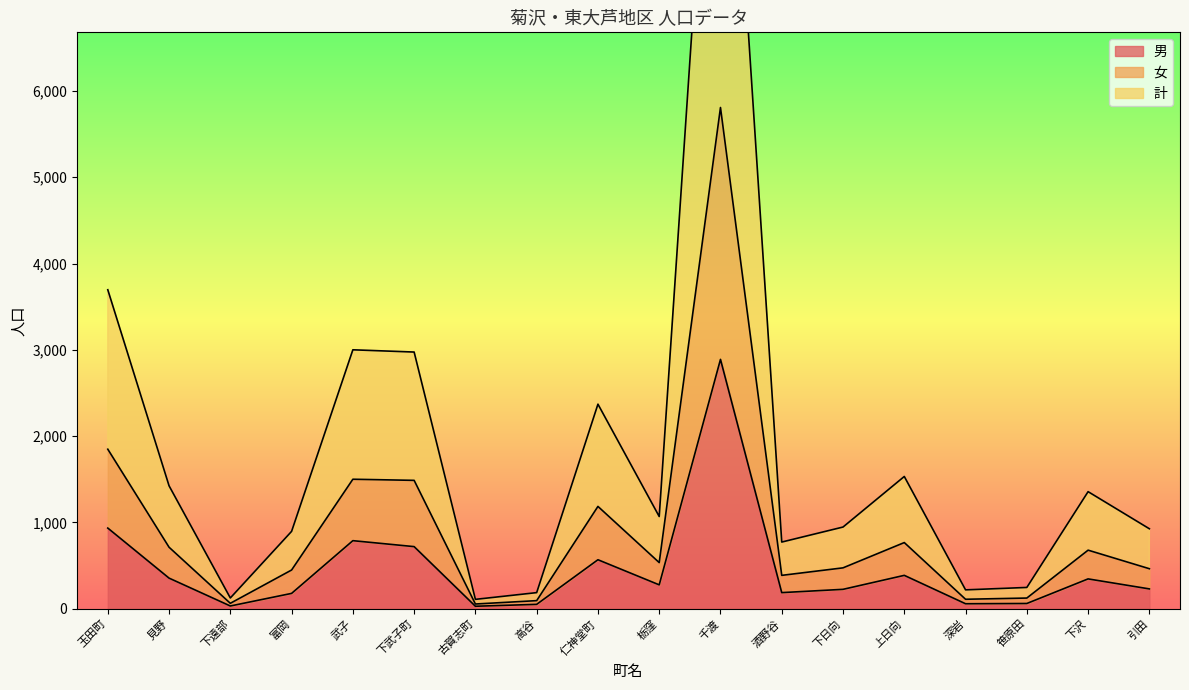

Is it true that 男 equals 186 at 酒野谷?

True